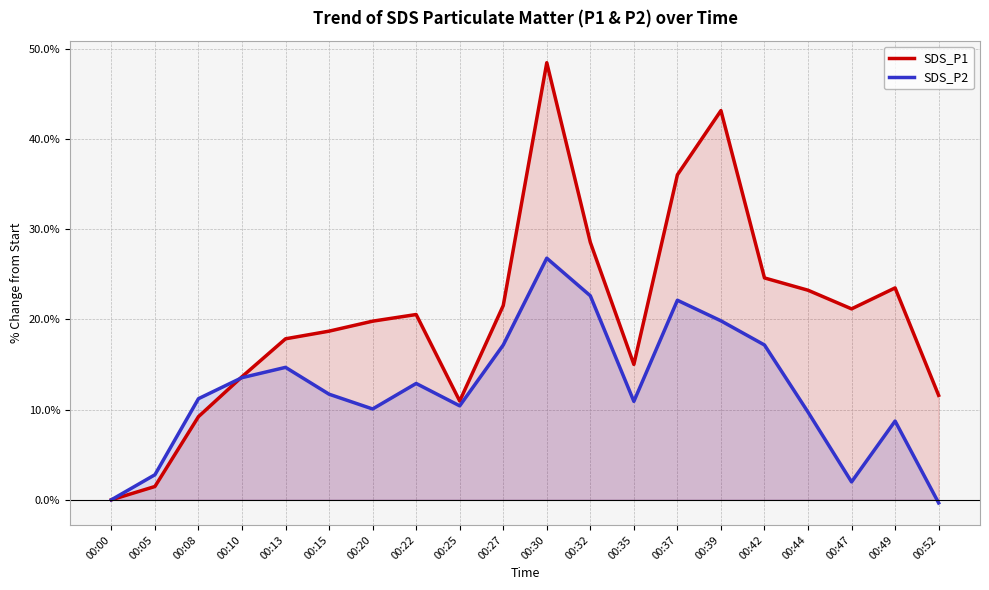

How many lines are shown in the chart?

2